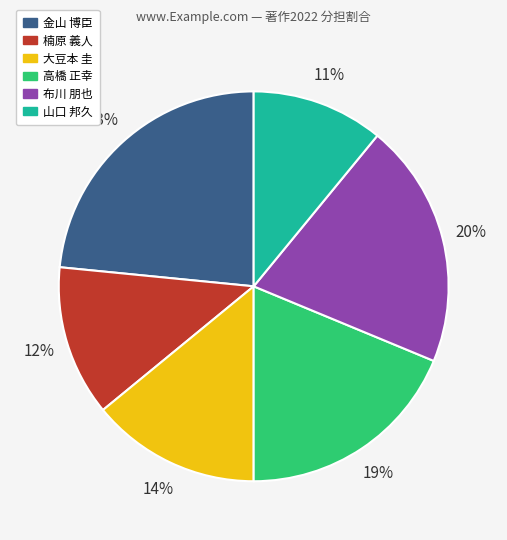

To the nearest percent, what is the average slice percentage?

17%